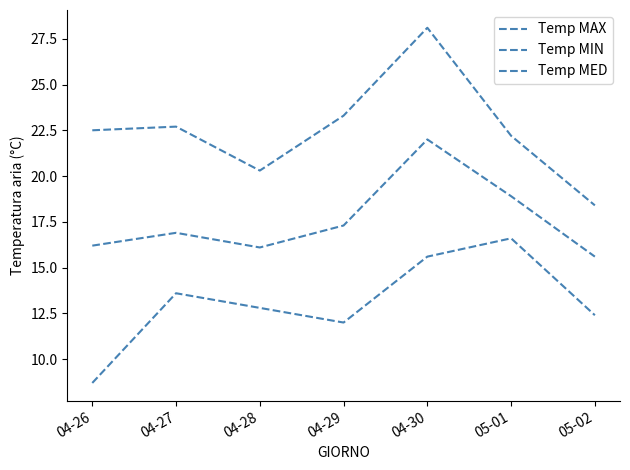

Is this an area chart (filled region under the line)?

No